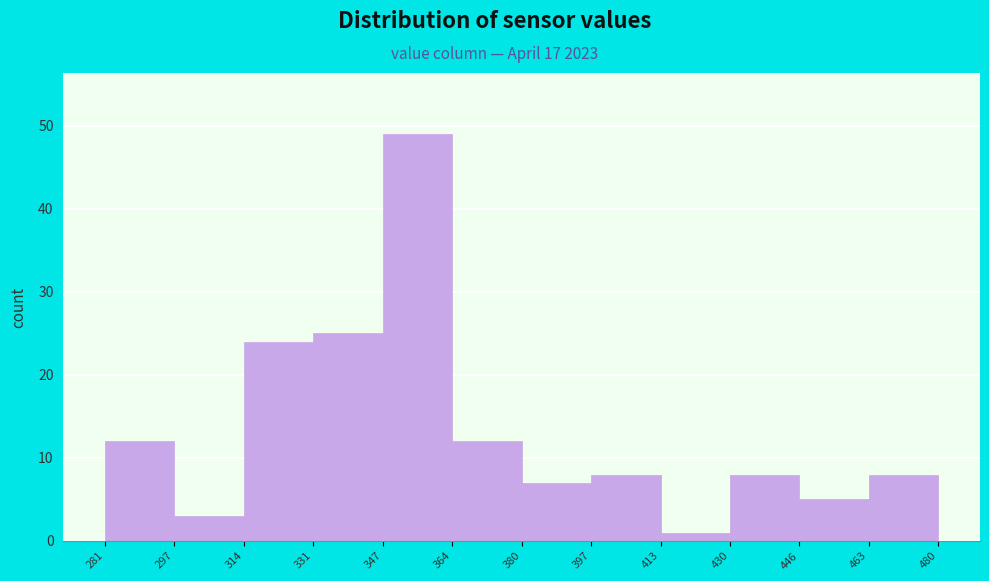

How tall is the bar that spans 380 to 397 on the x-axis? The values are not printed on the chart, so give them approximately, as read against the axis.

7